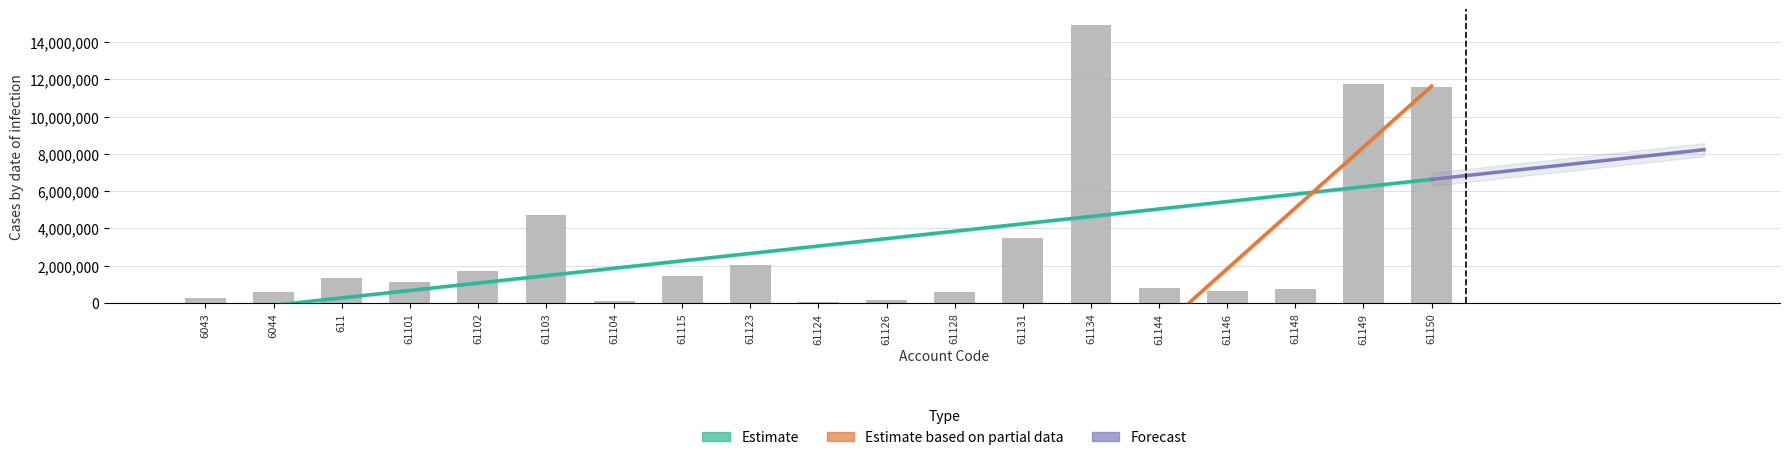

Between 61134 and 61150, which is larger?

61134